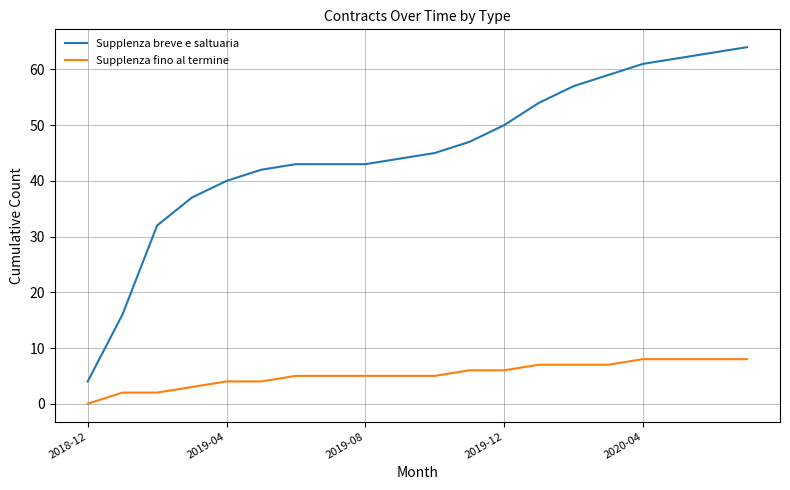

List the series in order of their peak value, highest first.

Supplenza breve e saltuaria, Supplenza fino al termine